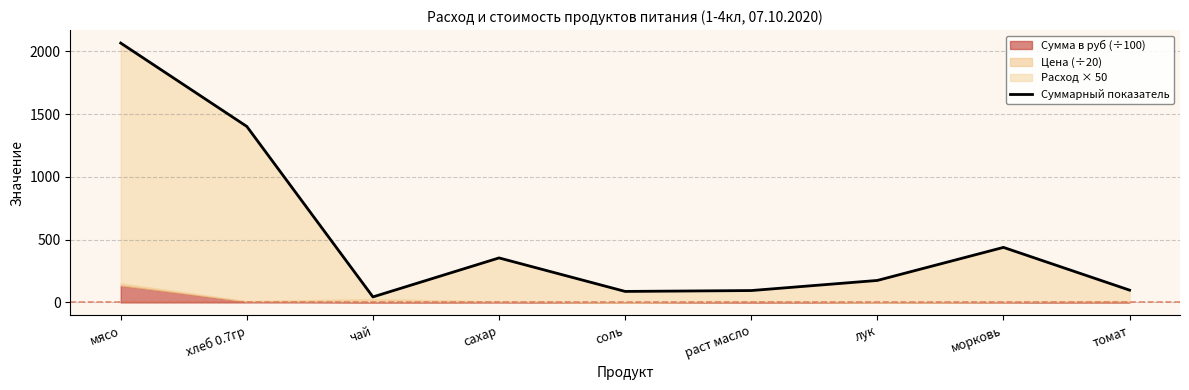

Where does the data first go above 175?

мясо